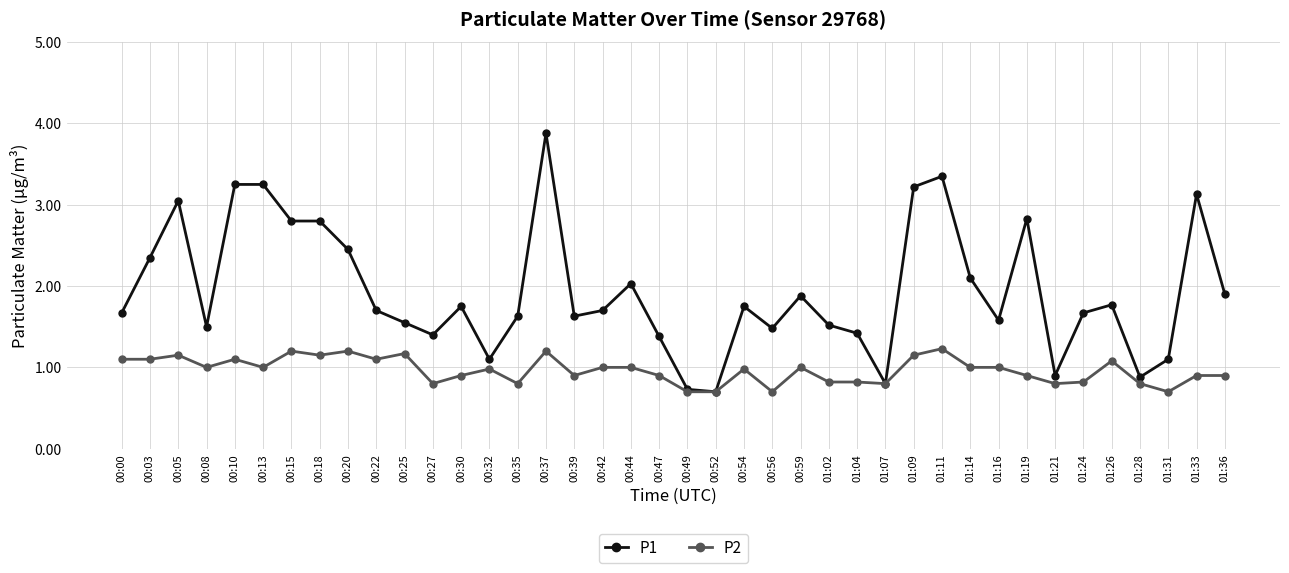

Where does the P1 series first go above 1?

00:00